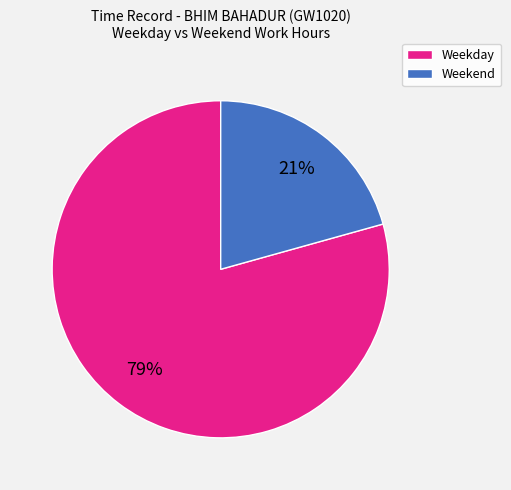

To the nearest percent, what is the average slice percentage?

50%